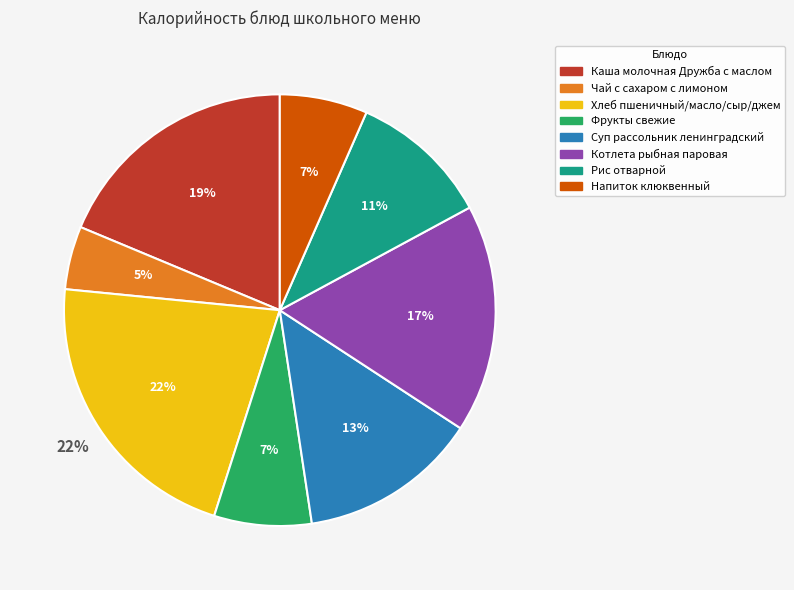

Approximately how many times larger is the value at Суп рассольник ленинградский compared to Фрукты свежие?

1.8